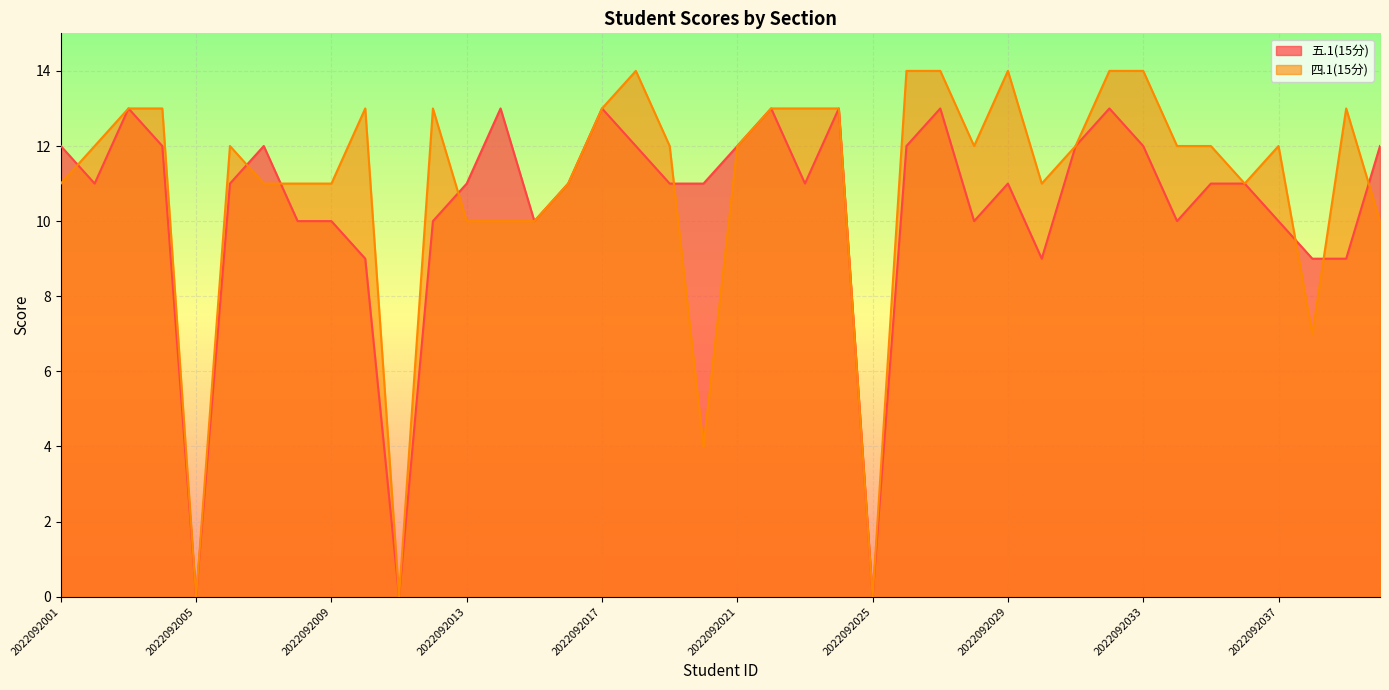

What is the value of the 五.1(15分) point at the 9th from the left?

10